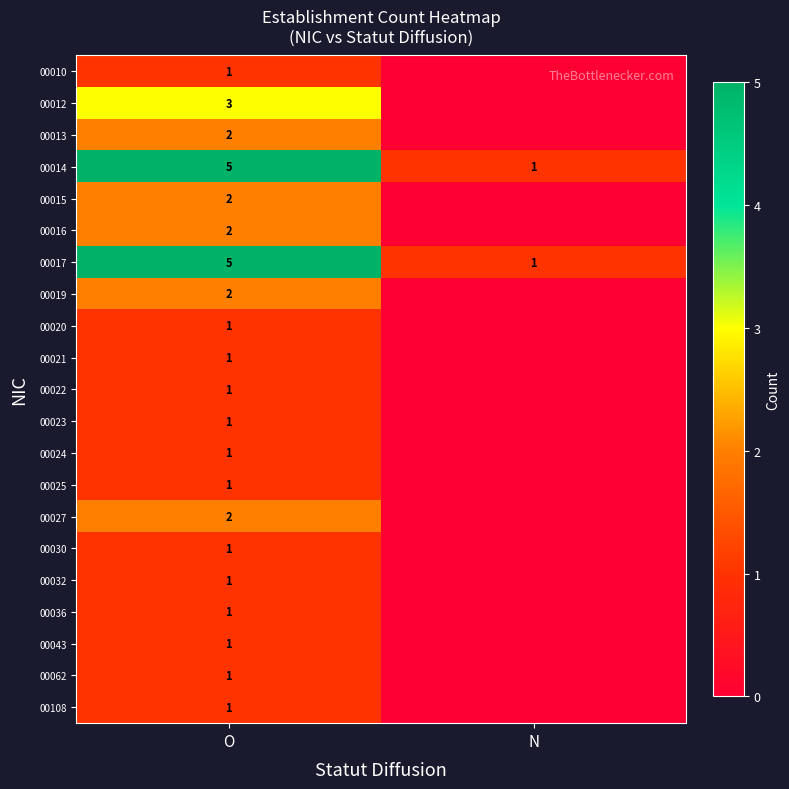

What is the difference between the highest and lowest values at O?

4